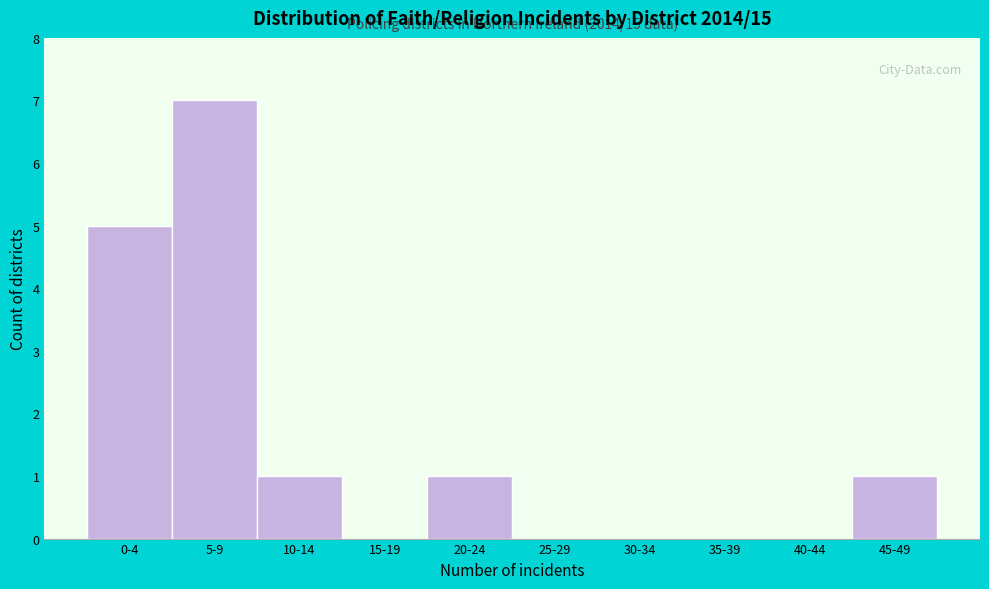

Reading right to left, extract all data points from this chart.

45-49=1	40-44=0	35-39=0	30-34=0	25-29=0	20-24=1	15-19=0	10-14=1	5-9=7	0-4=5